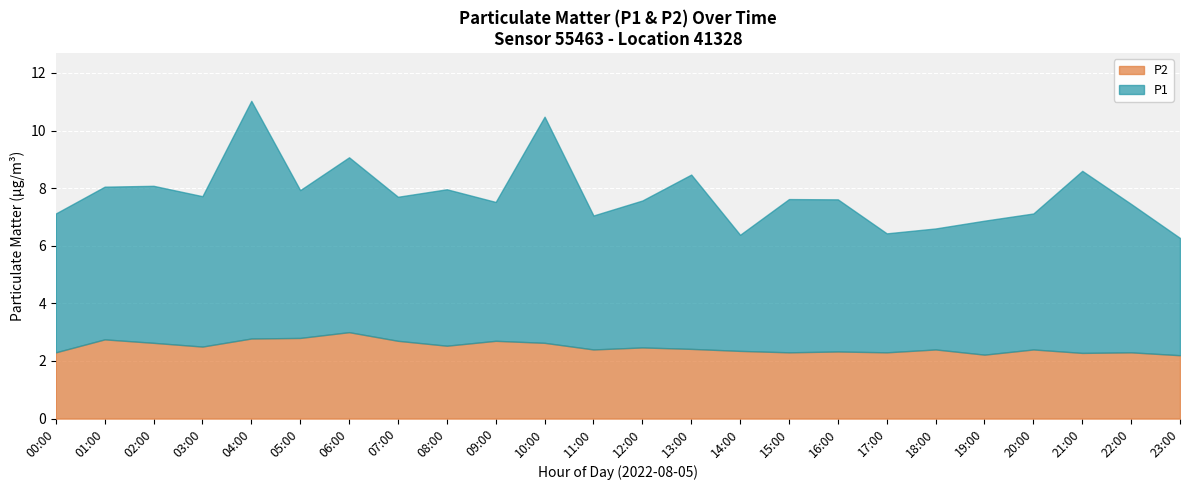

How many series are shown in this chart?

2